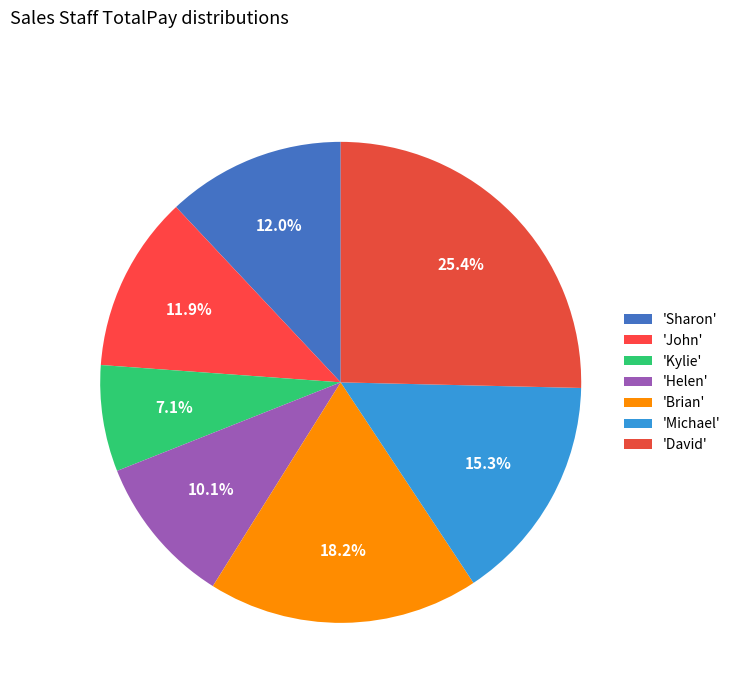

Count the number of slices in the pie.

7